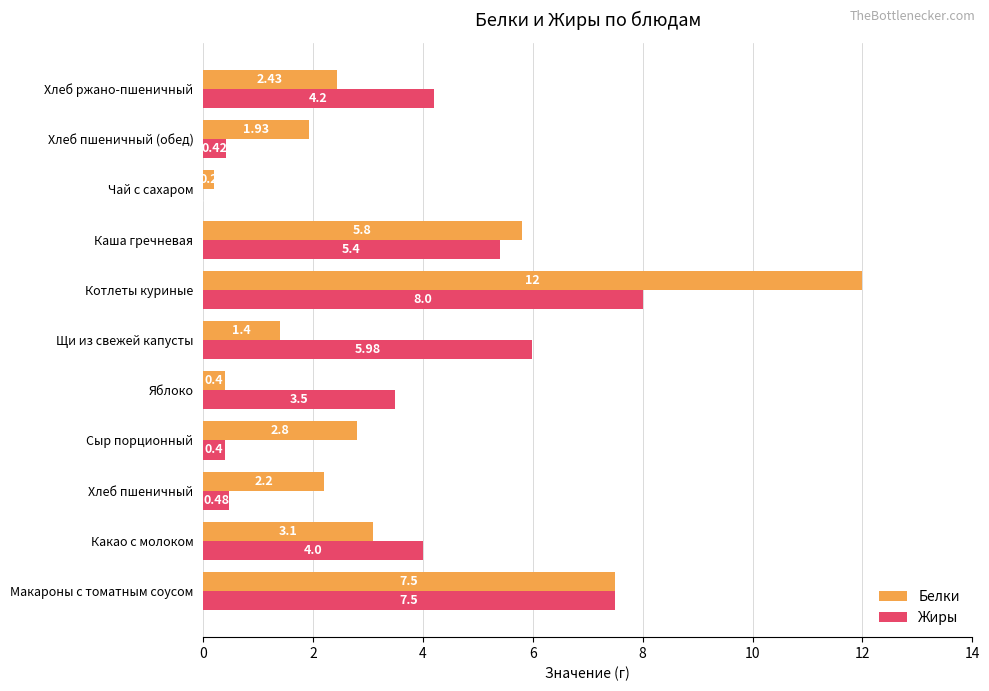

What is the sum of all Белки values?

39.8